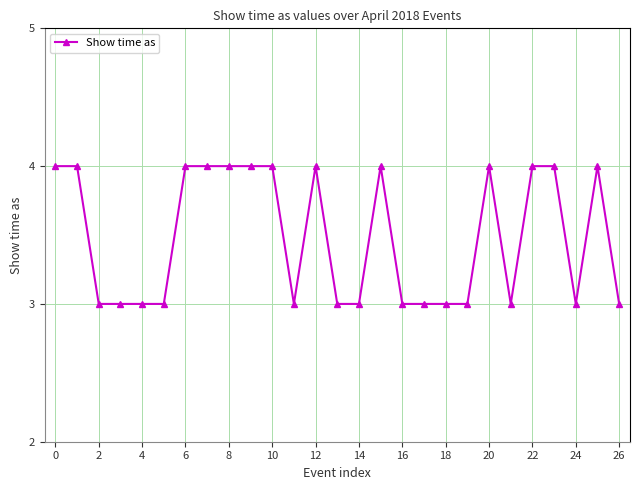

True or false: the data has more than 0 interior local peaks.

True